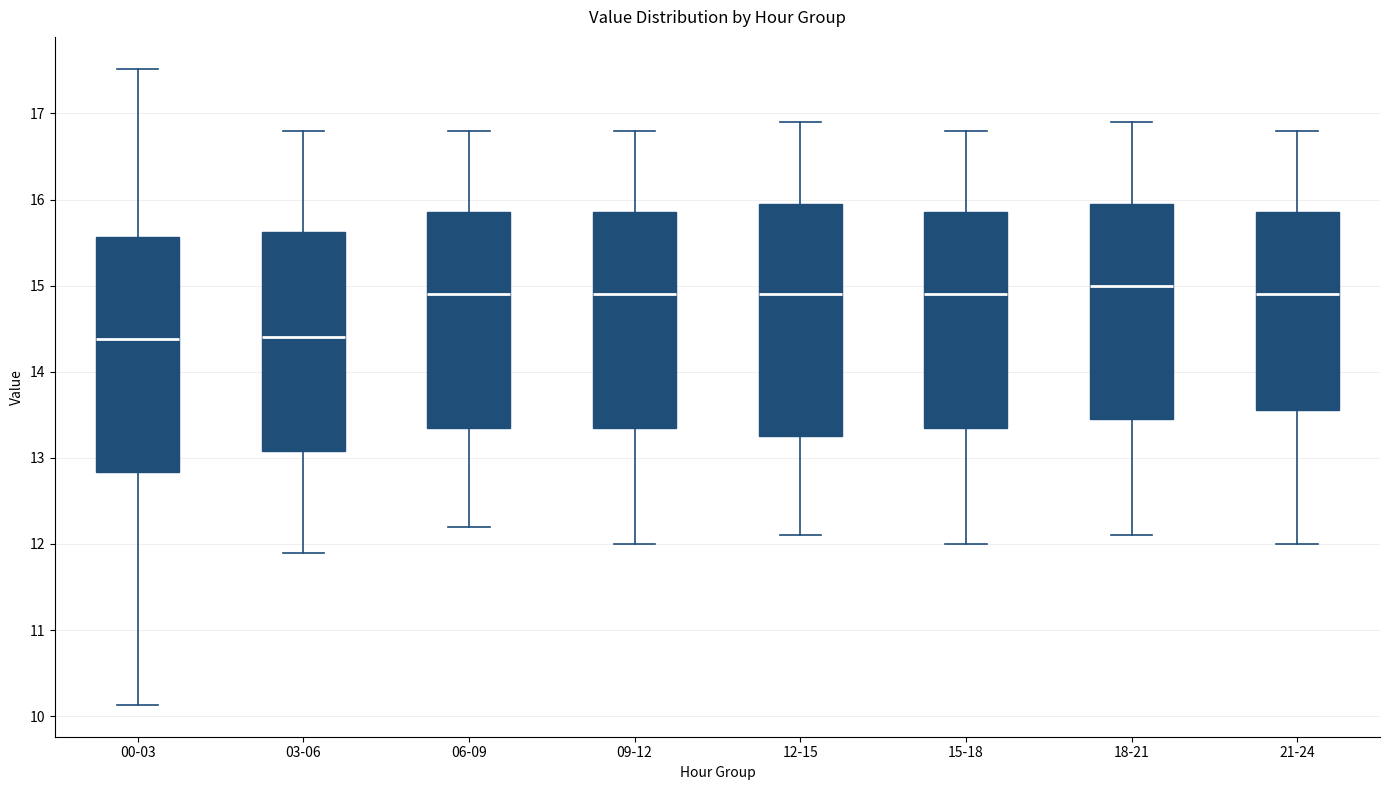

Where is the lower edge of the box for 21-24 on the y-axis? The values are not printed on the chart, so give them approximately, as read against the axis.

13.6